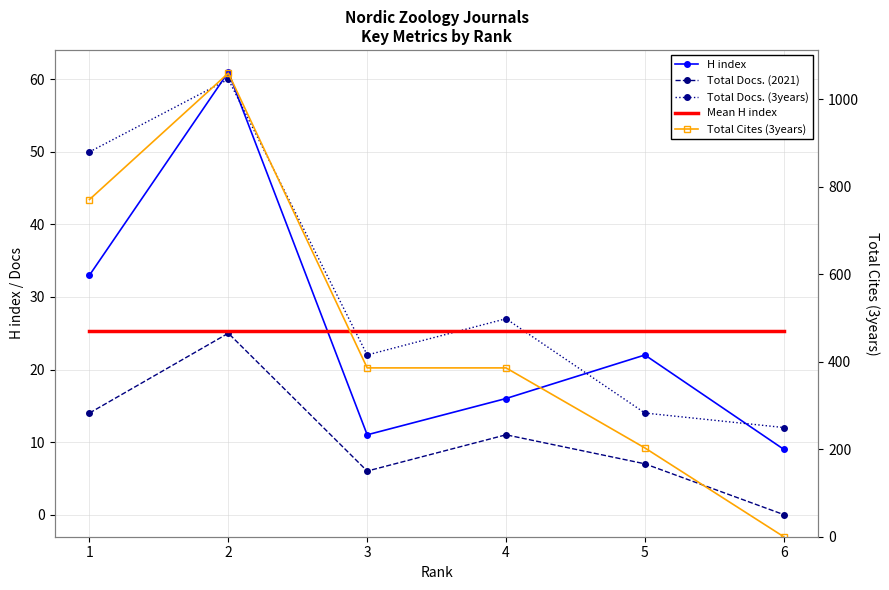

At which label does Total Docs. (3years) first exceed 27?

1